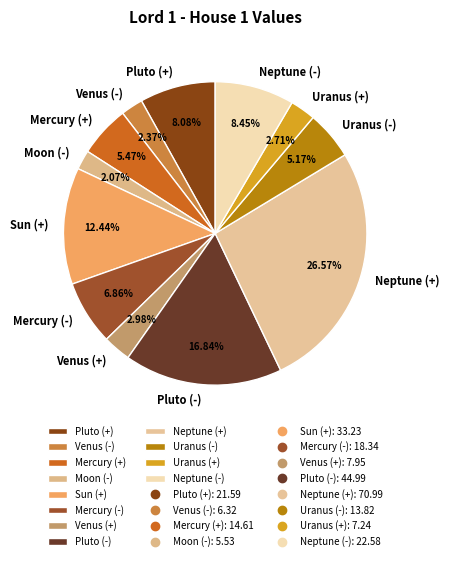

True or false: Pluto (+) accounts for 14% of the total.

False